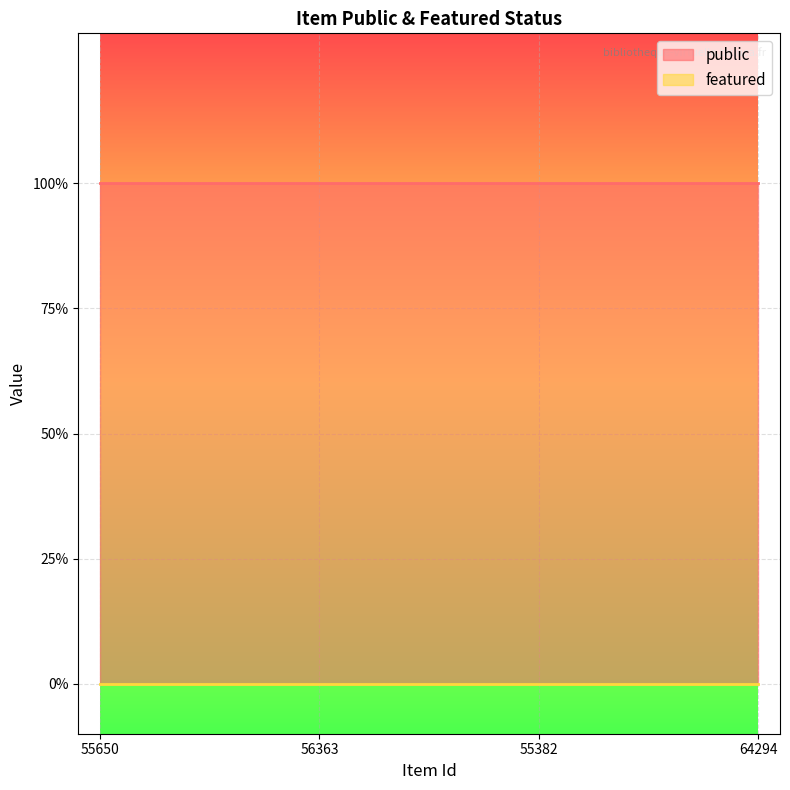

List the series in order of their overall mean, highest first.

public, featured